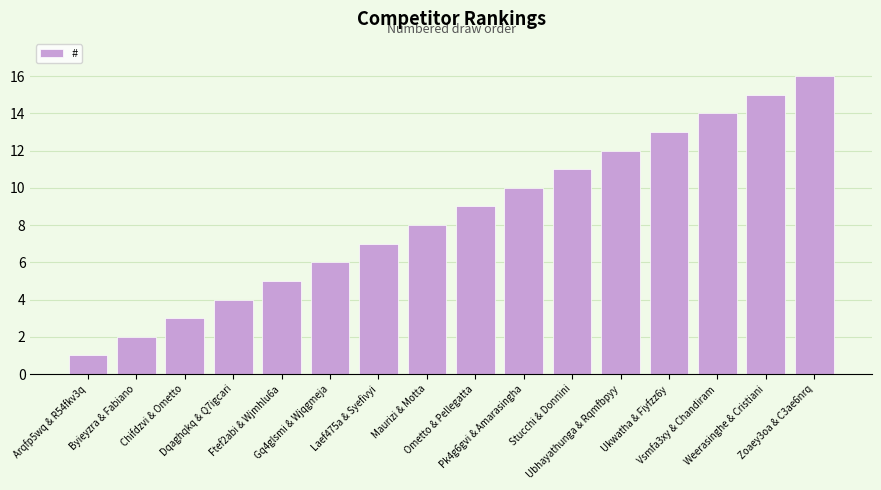

What is the smallest value displayed?

1